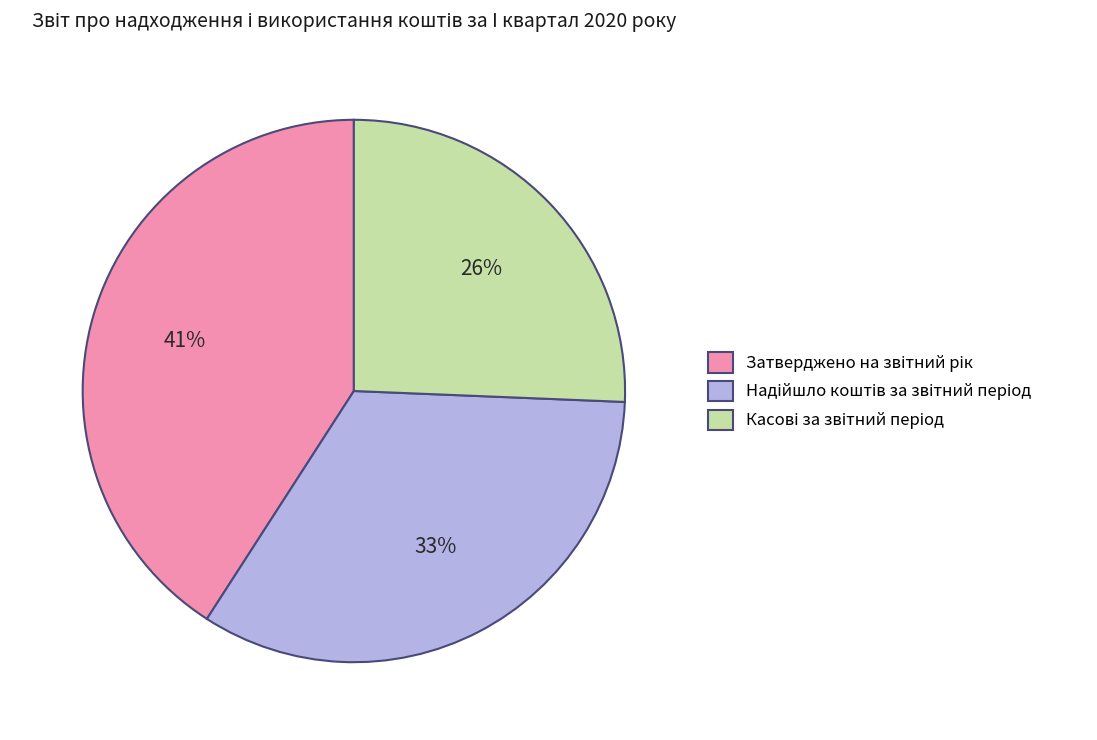

Does any single category account for the majority?

No